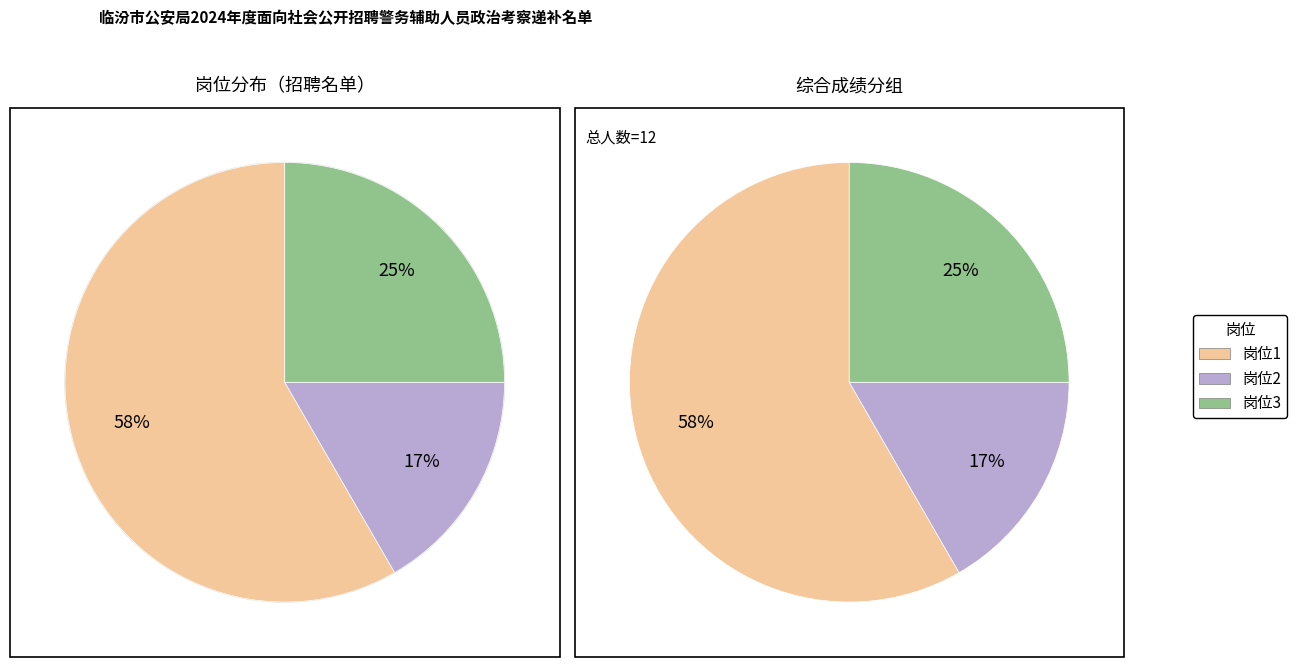

Is there a majority slice in this chart?

Yes